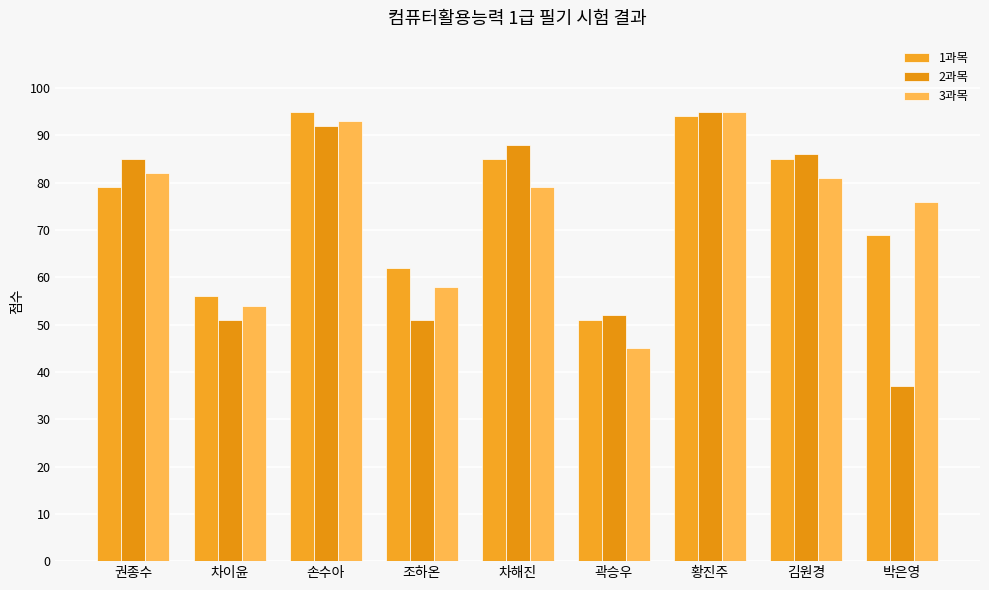

List the series in order of their peak value, lowest first.

1과목, 2과목, 3과목